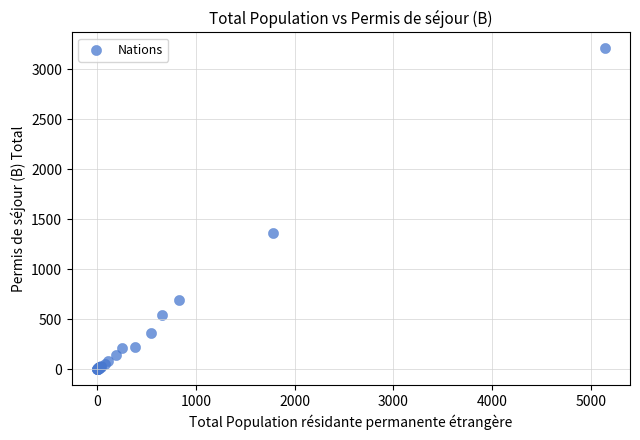

What Y value in the scatter plot is closest to 1605?

1360